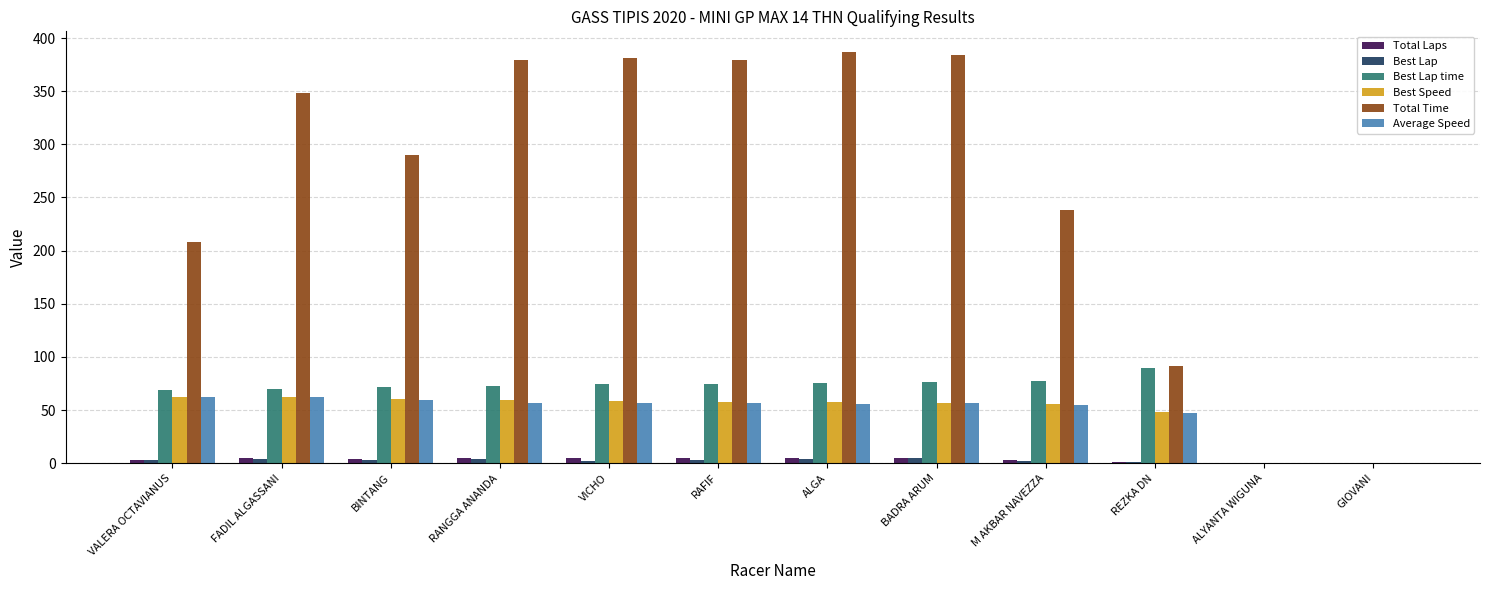

At which label is Average Speed closest to 31?

REZKA DN